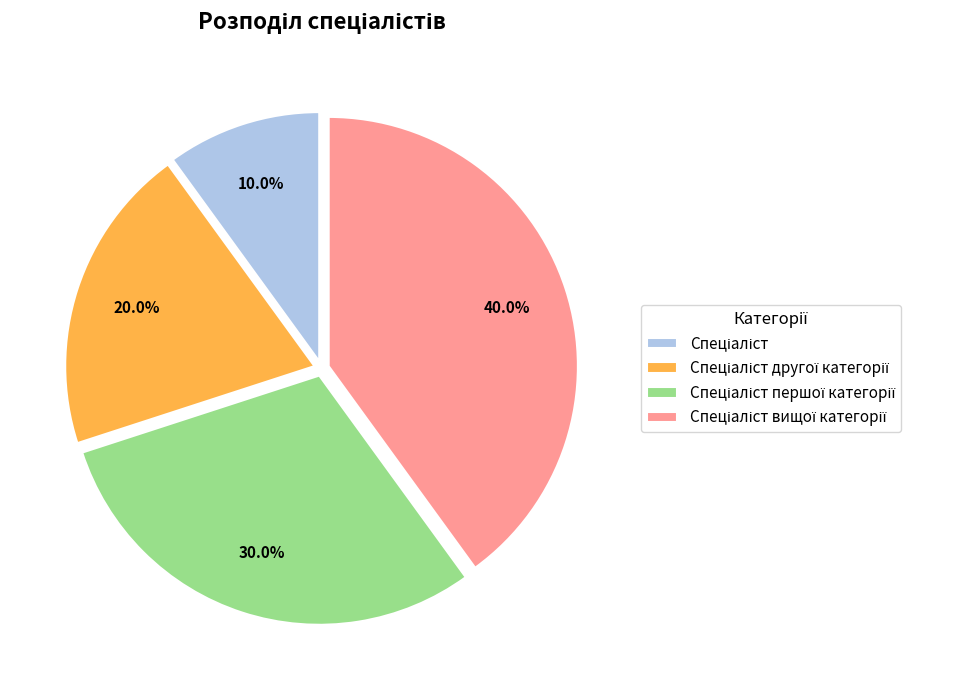

Is there a majority slice in this chart?

No